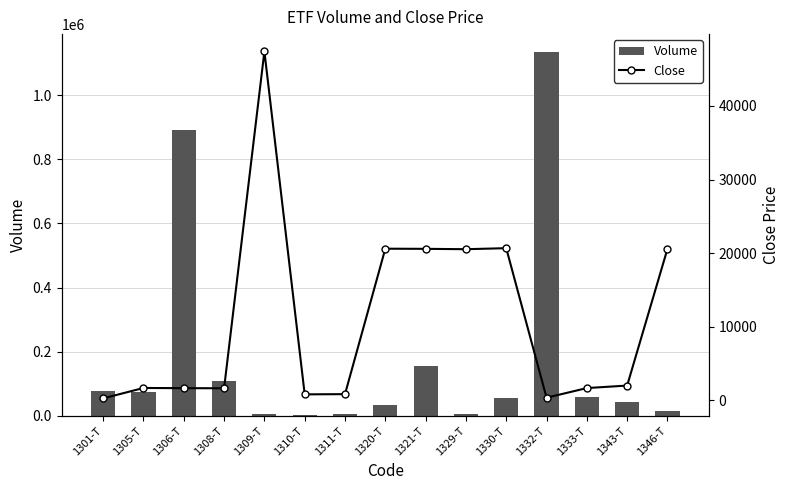

What is the label of the 8th bar from the right?

1320-T